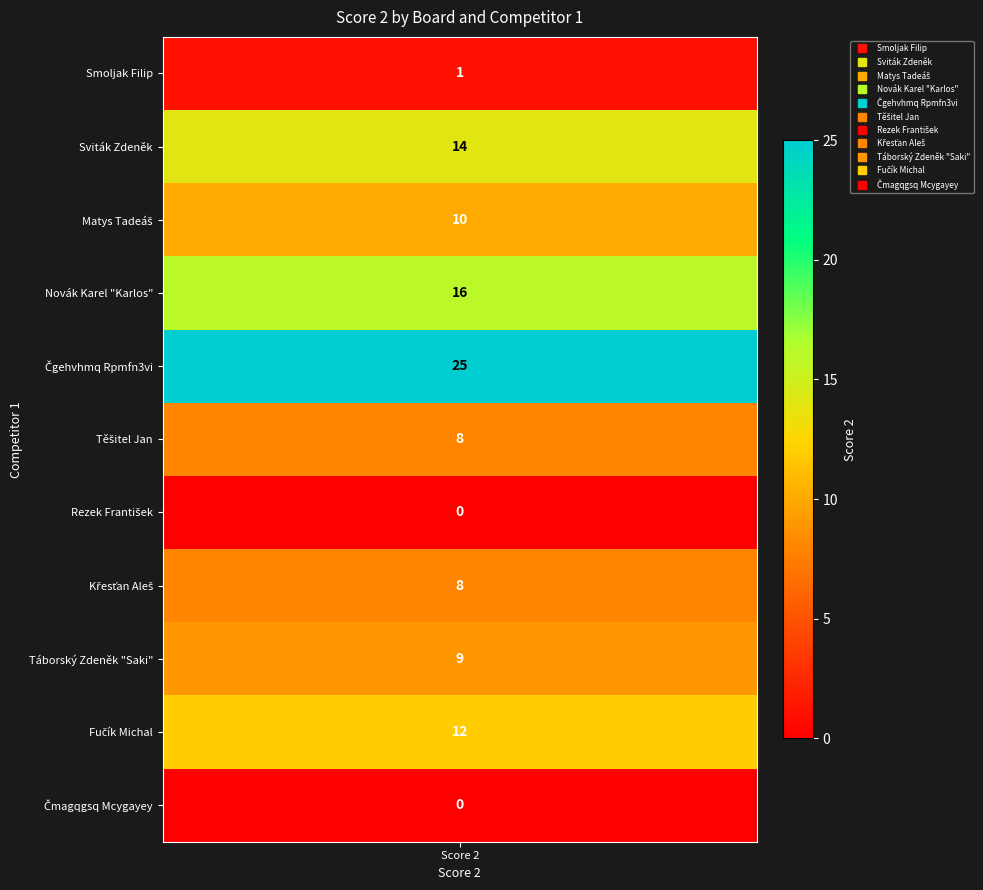

True or false: the data shows 0 at 6.

True